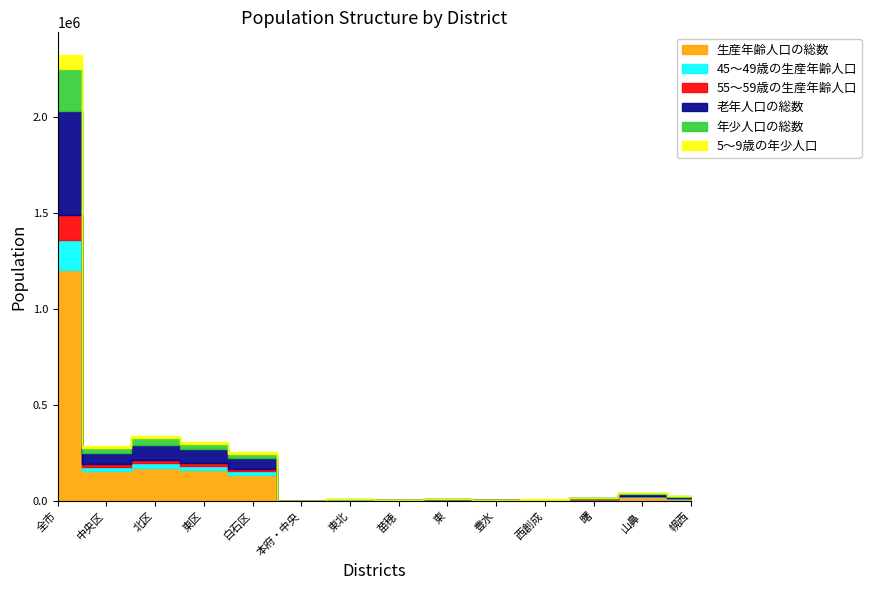

At which label is 5～9歳の年少人口 closest to 37089?

北区